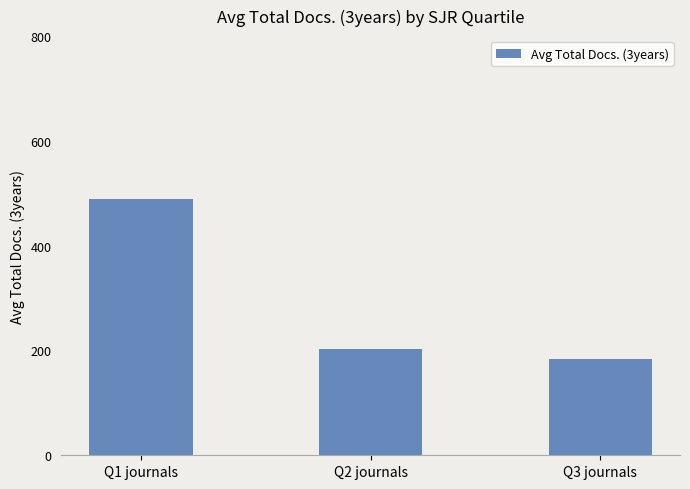

What is the label of the 2nd bar from the right?

Q2 journals